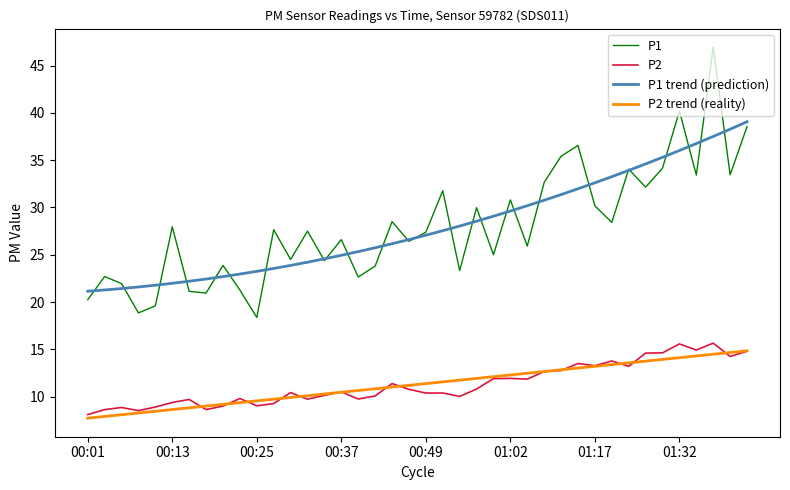

True or false: P2 and P1 trend (prediction) intersect in this chart.

False